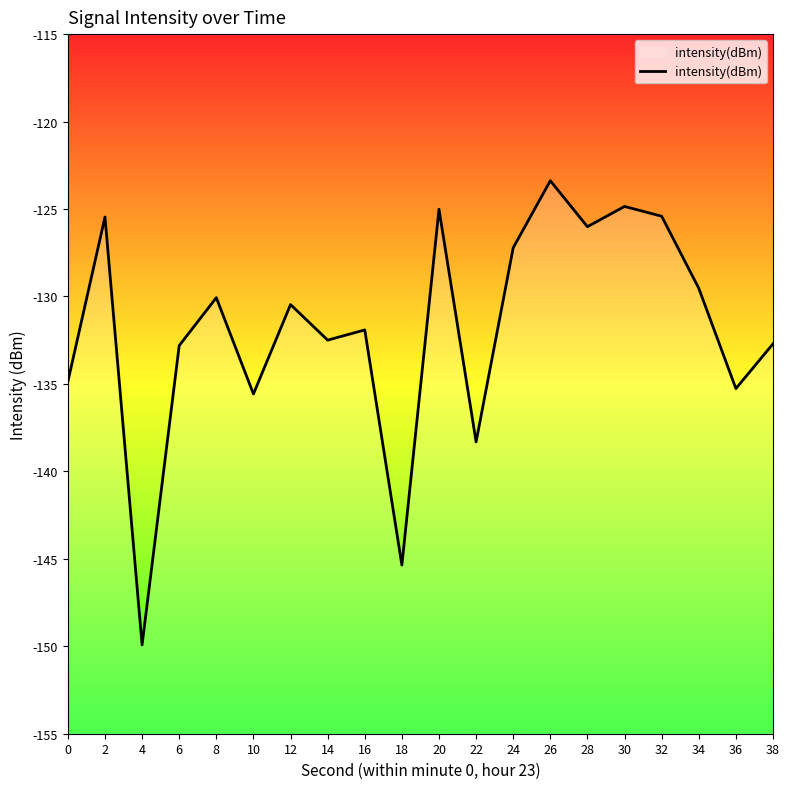

The chart shows a value of -145.4 at 18. True or false?

True